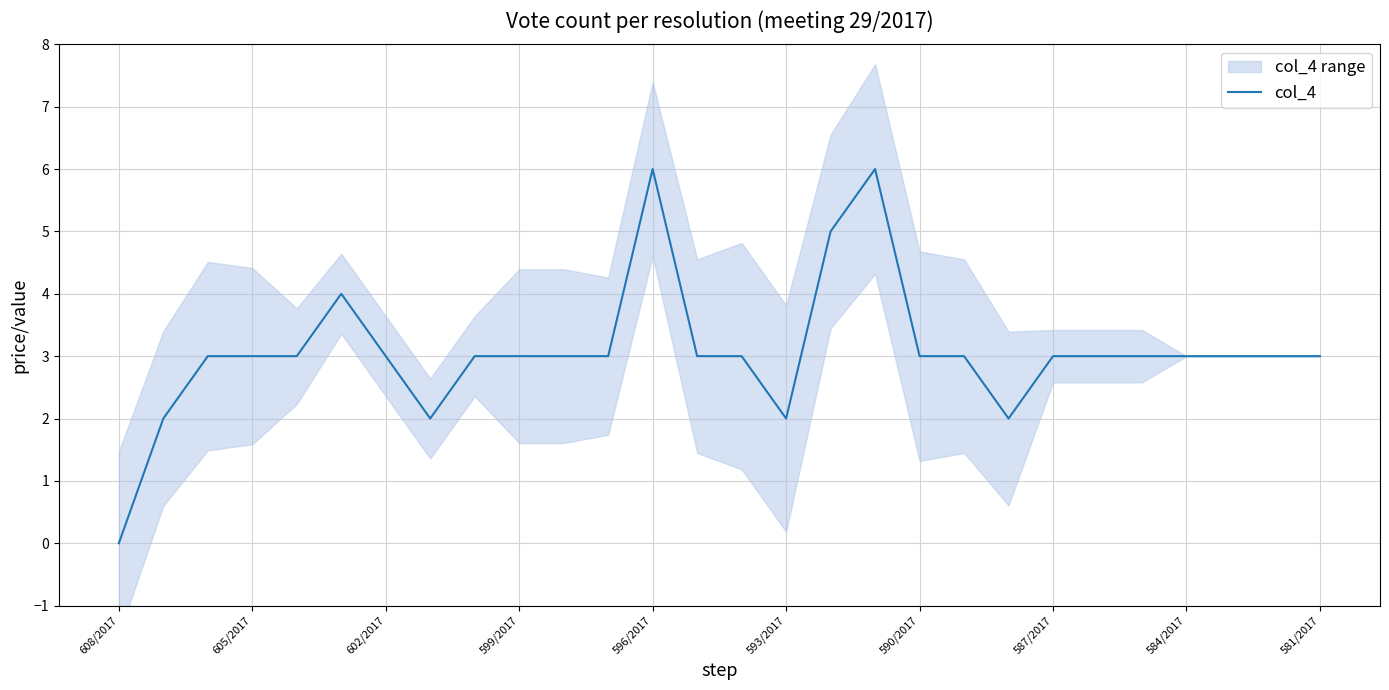

Which label corresponds to the smallest value in the chart?

608/2017